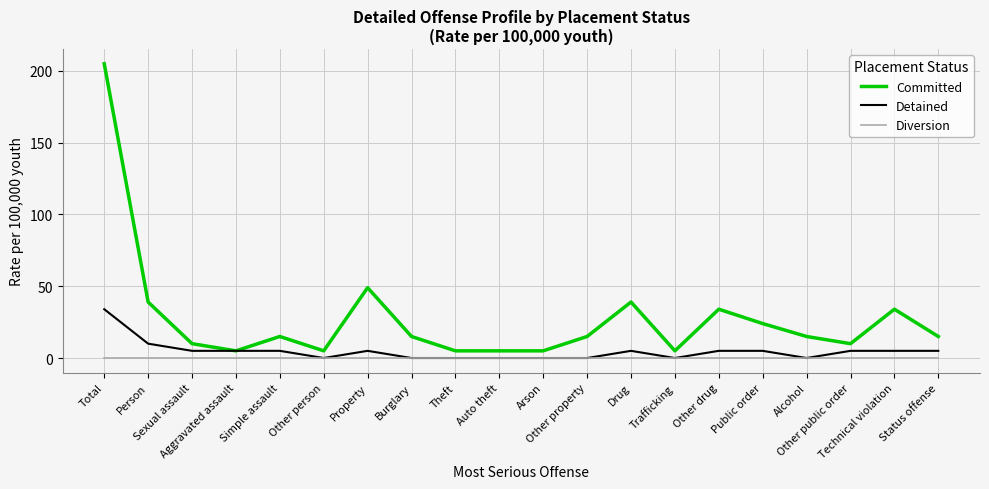

How many Detained values are between 0 and 5?

18